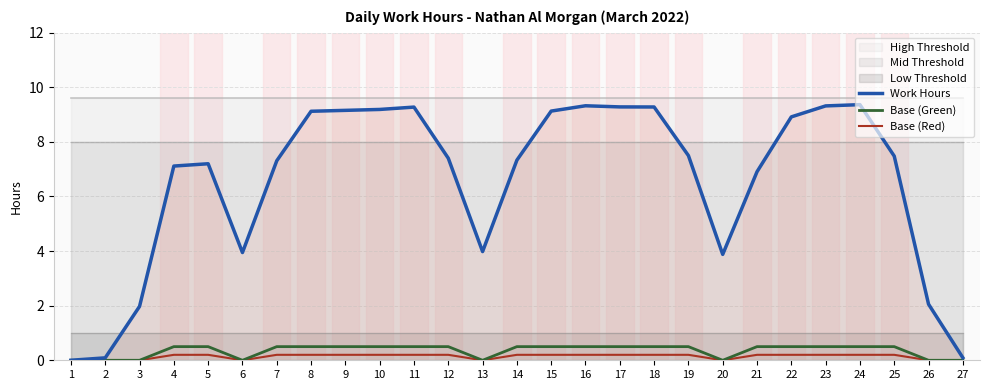

Rank the series at 20 from lowest to highest value.

Base (Green), Base (Red), Work Hours